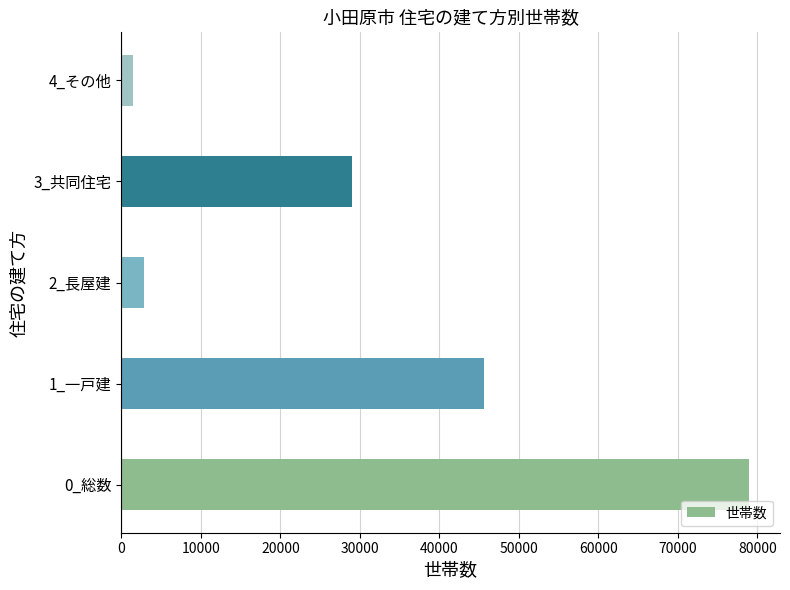

Are the bars horizontal?

Yes